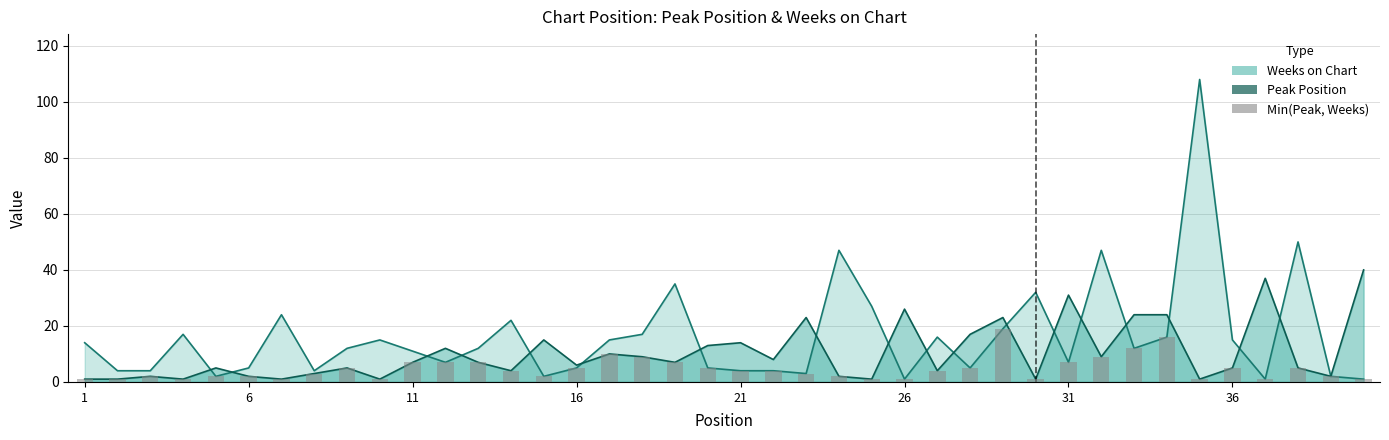

At which category does the chart reach its minimum across all series?

26